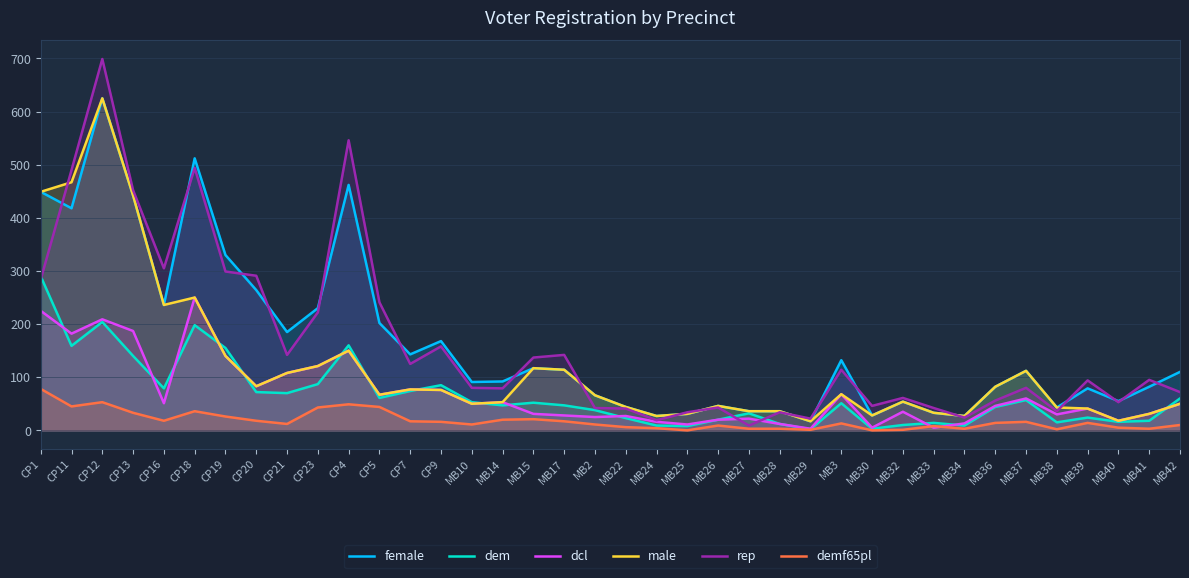

How many values in the dcl series are below 50?

19